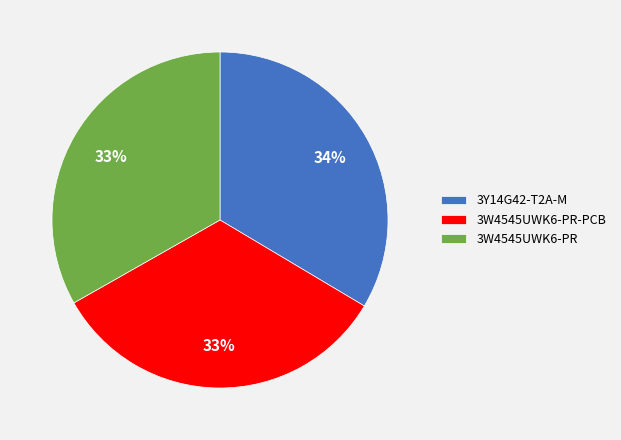

To the nearest percent, what is the average slice percentage?

33%